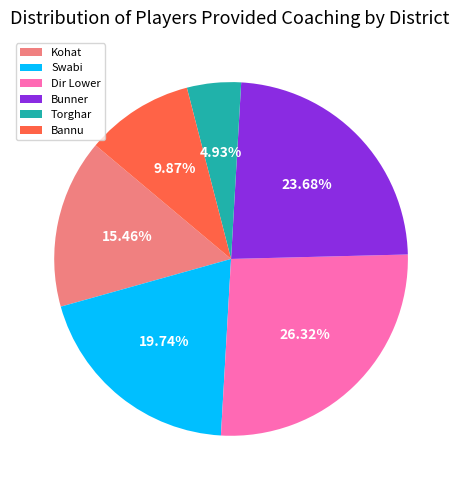

Does Swabi account for over 50% of the chart?

No